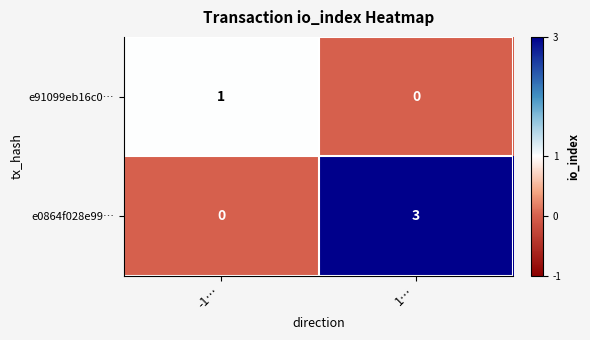

Where is e91099eb16c0… nearest to the value 0?

1…